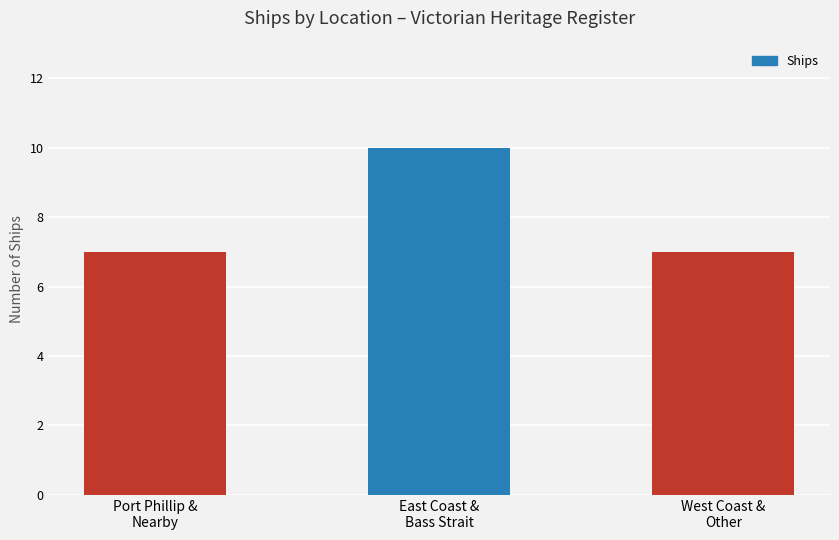

Reading right to left, list all the values displayed in this chart.

7	10	7